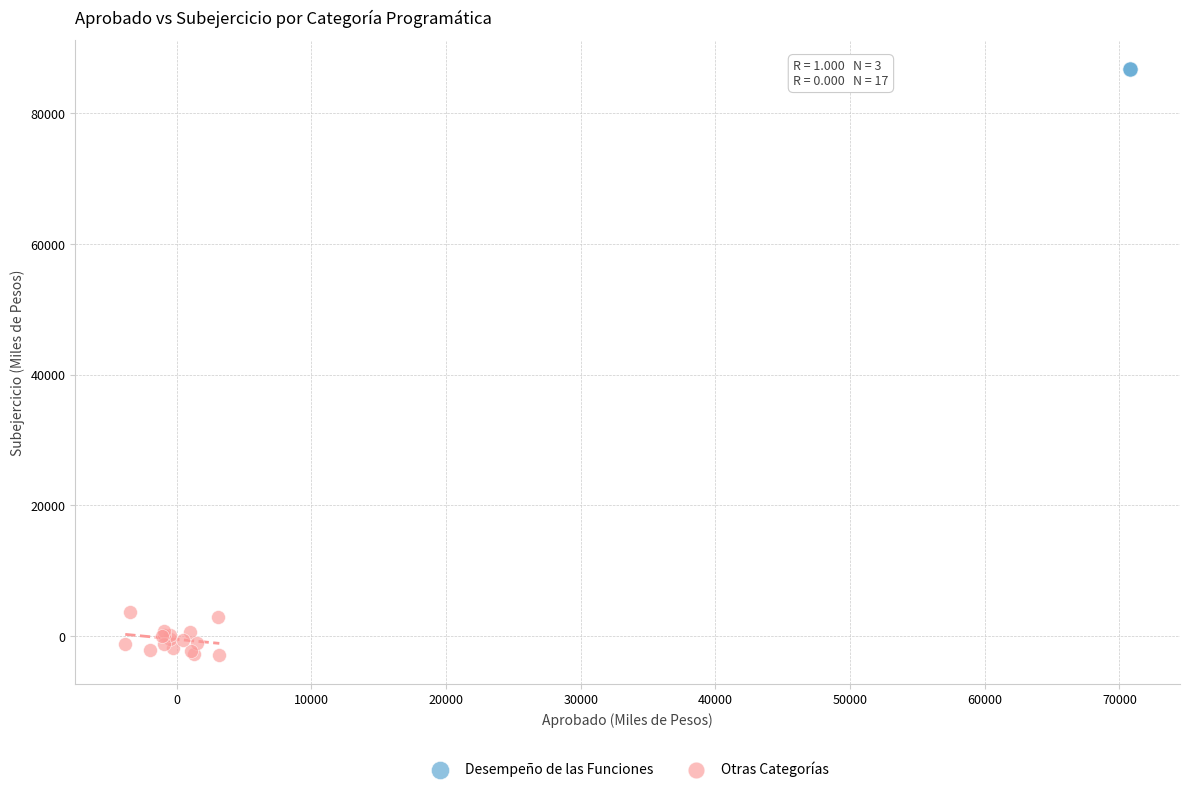

What are all the series names shown in the legend?

Desempeño de las Funciones, Otras Categorías